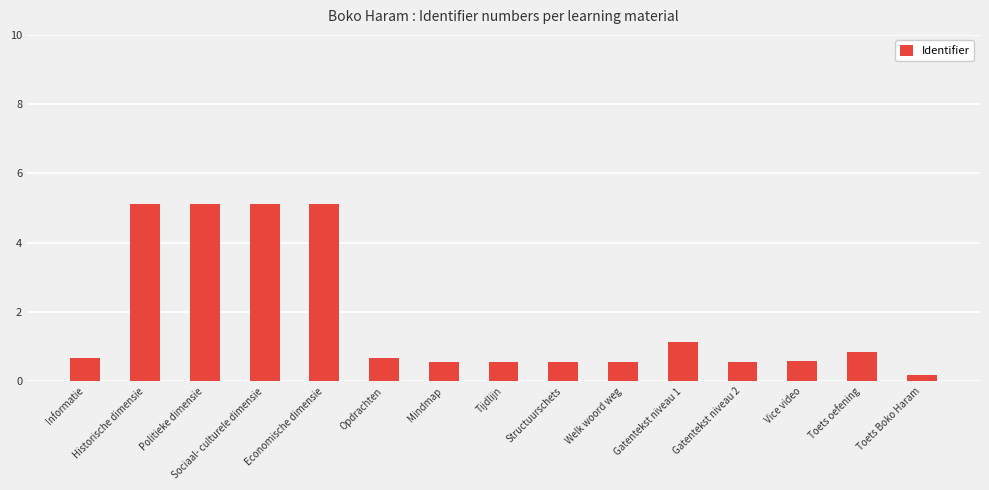

True or false: the data shows 0.3 at Gatentekst niveau 1.

False